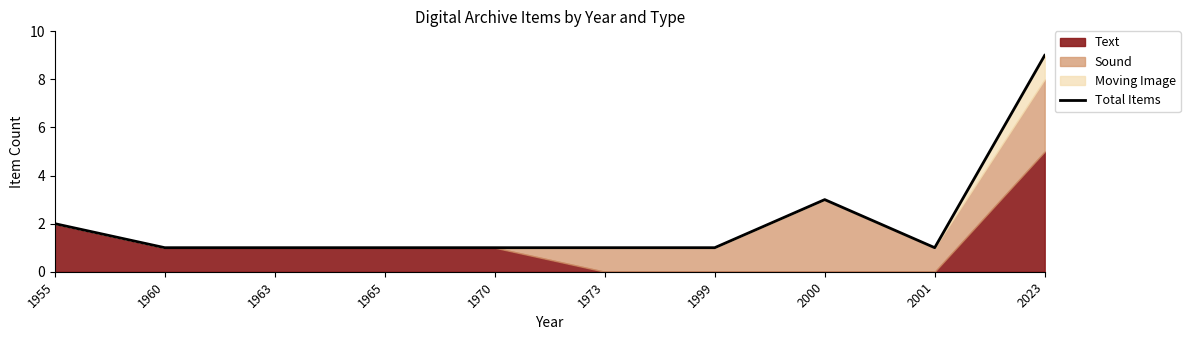

How many values are between 1 and 2?

8